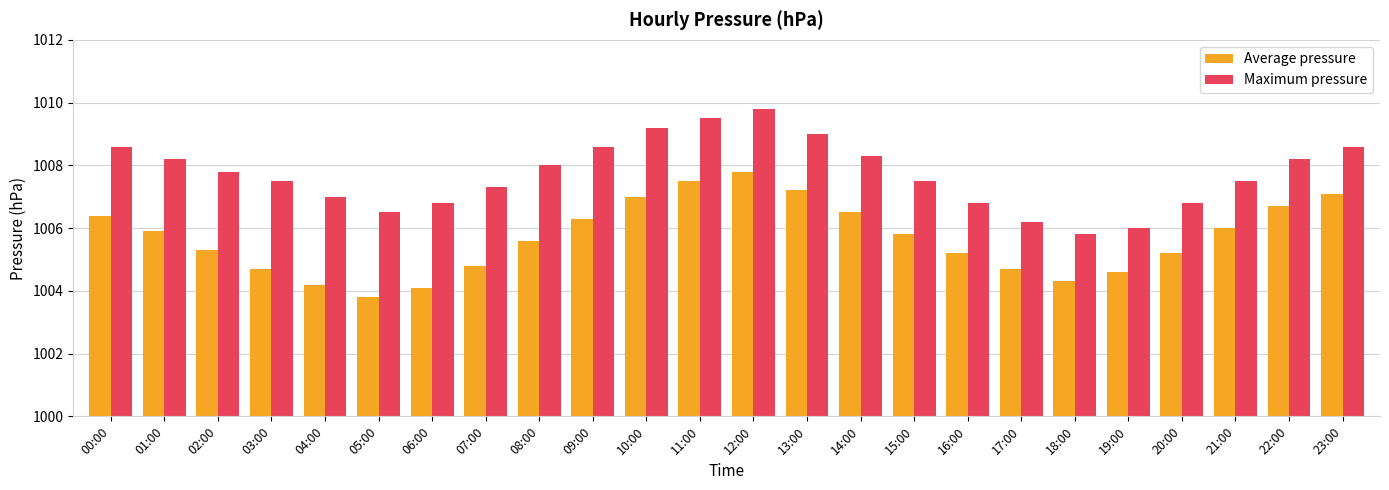

At which label does Maximum pressure reach its peak?

12:00